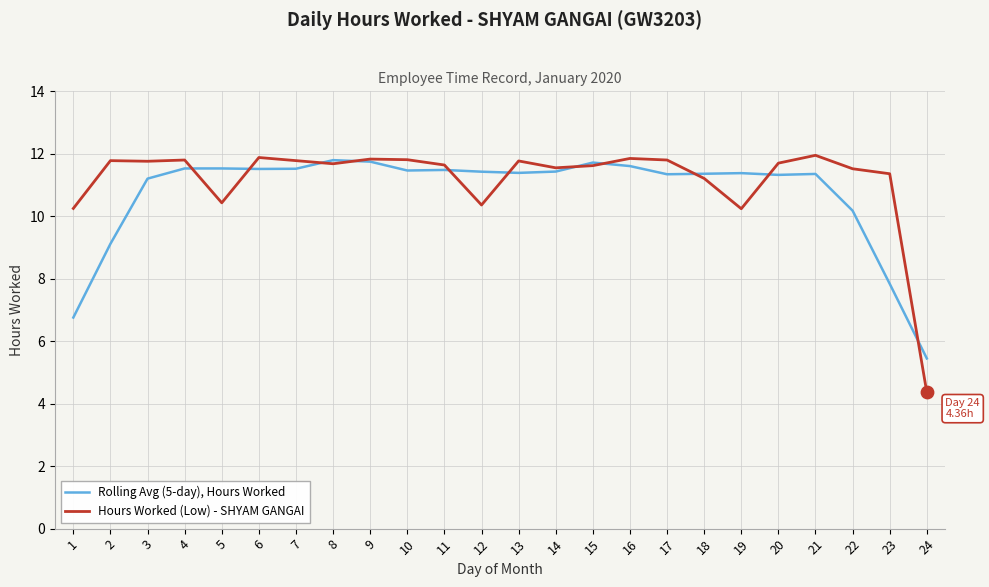

Which series has the largest total across all categories?

Hours Worked (Low) - SHYAM GANGAI